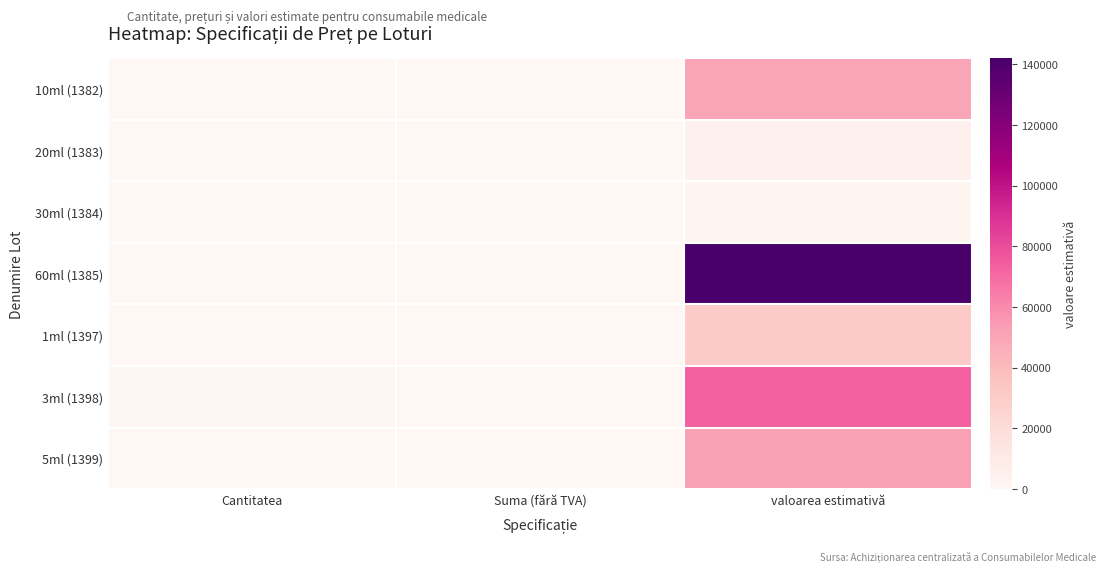

Which series has the largest range (max minus min)?

60ml (1385)